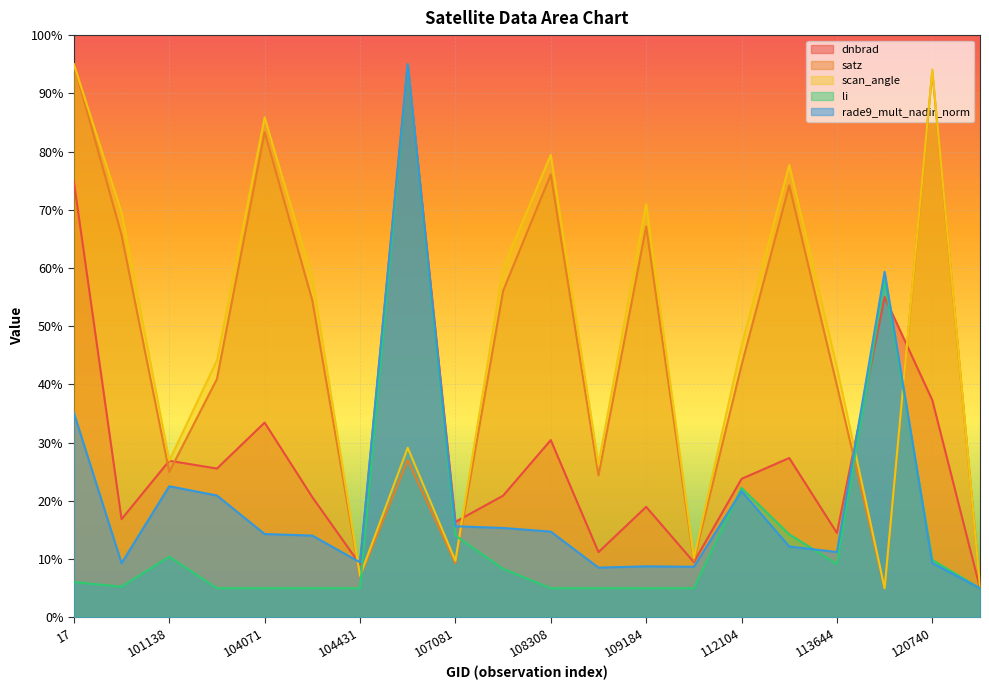

What is the difference between the maximum and minimum values in the dnbrad series?

90.0